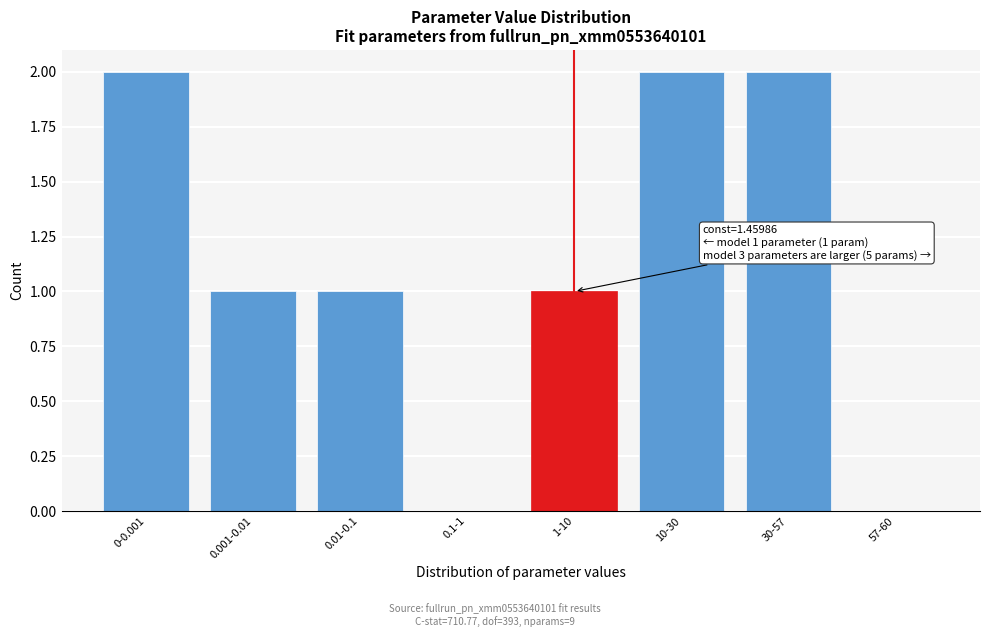

What is the sum of all values?

9